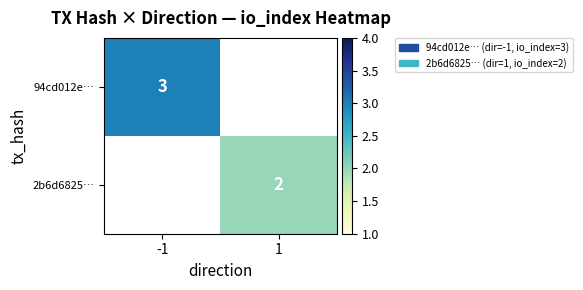

Is it true that 94cd012e… equals 3 at -1?

True